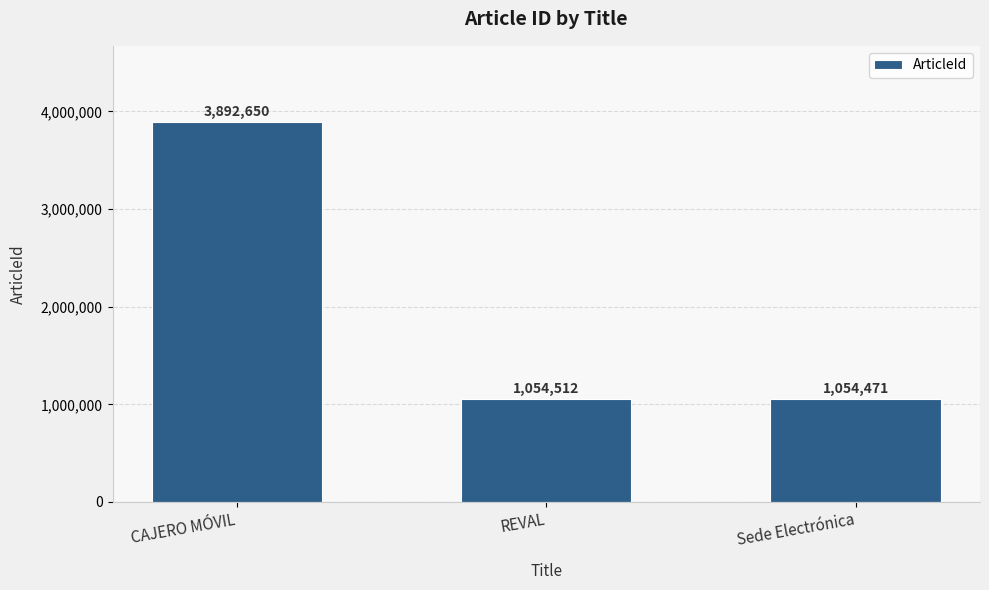

What is the change in value from CAJERO MÓVIL to REVAL?

-2838138